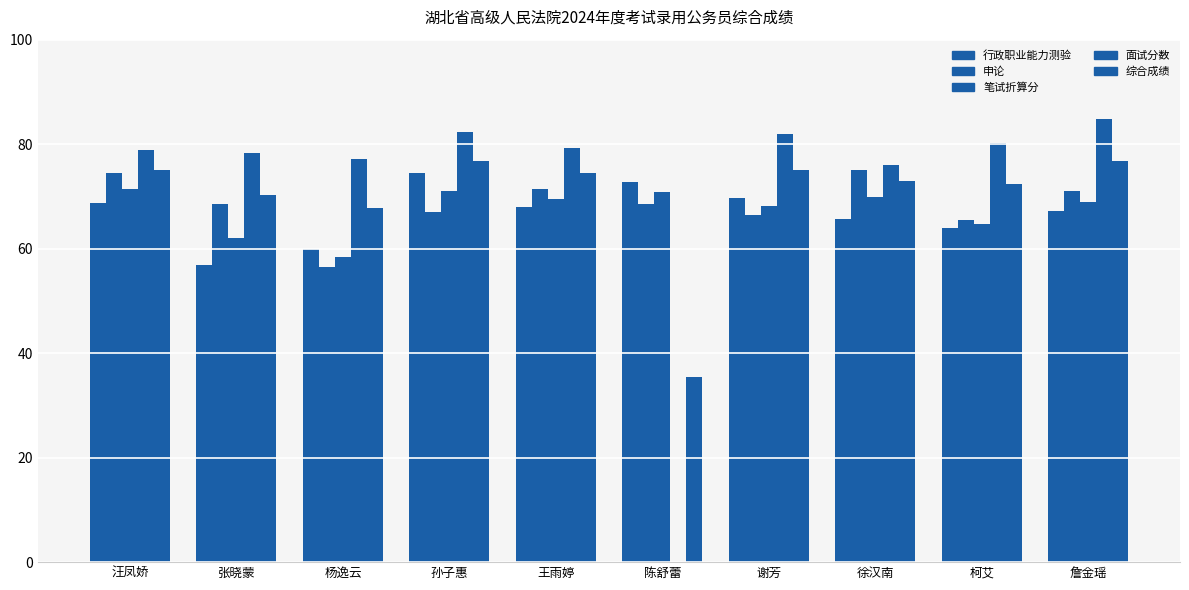

How many data points does each series have?

10